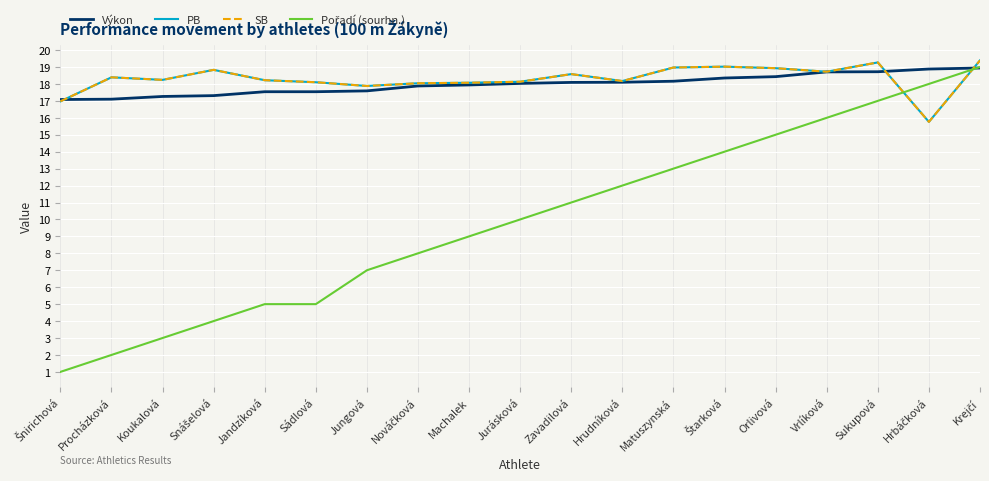

Does the chart have visible grid lines?

Yes